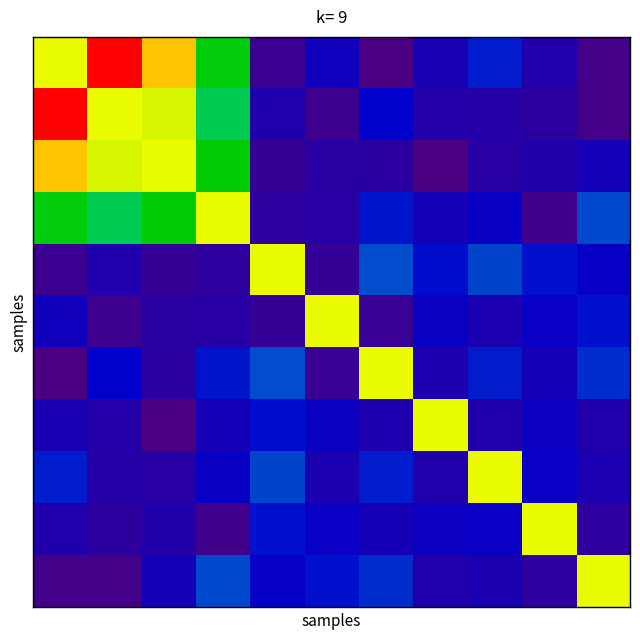

Which label corresponds to the largest value in the chart?

1